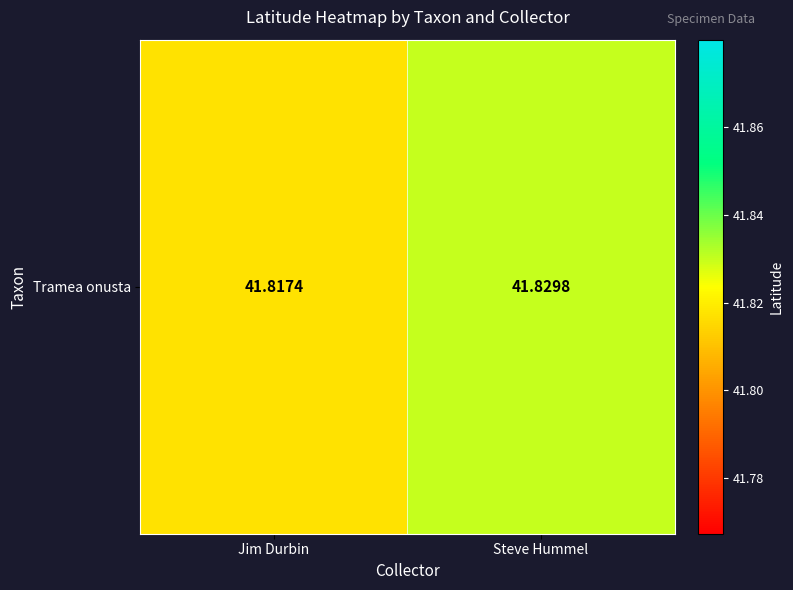

Is it true that the value at Steve Hummel is 55.0?

False